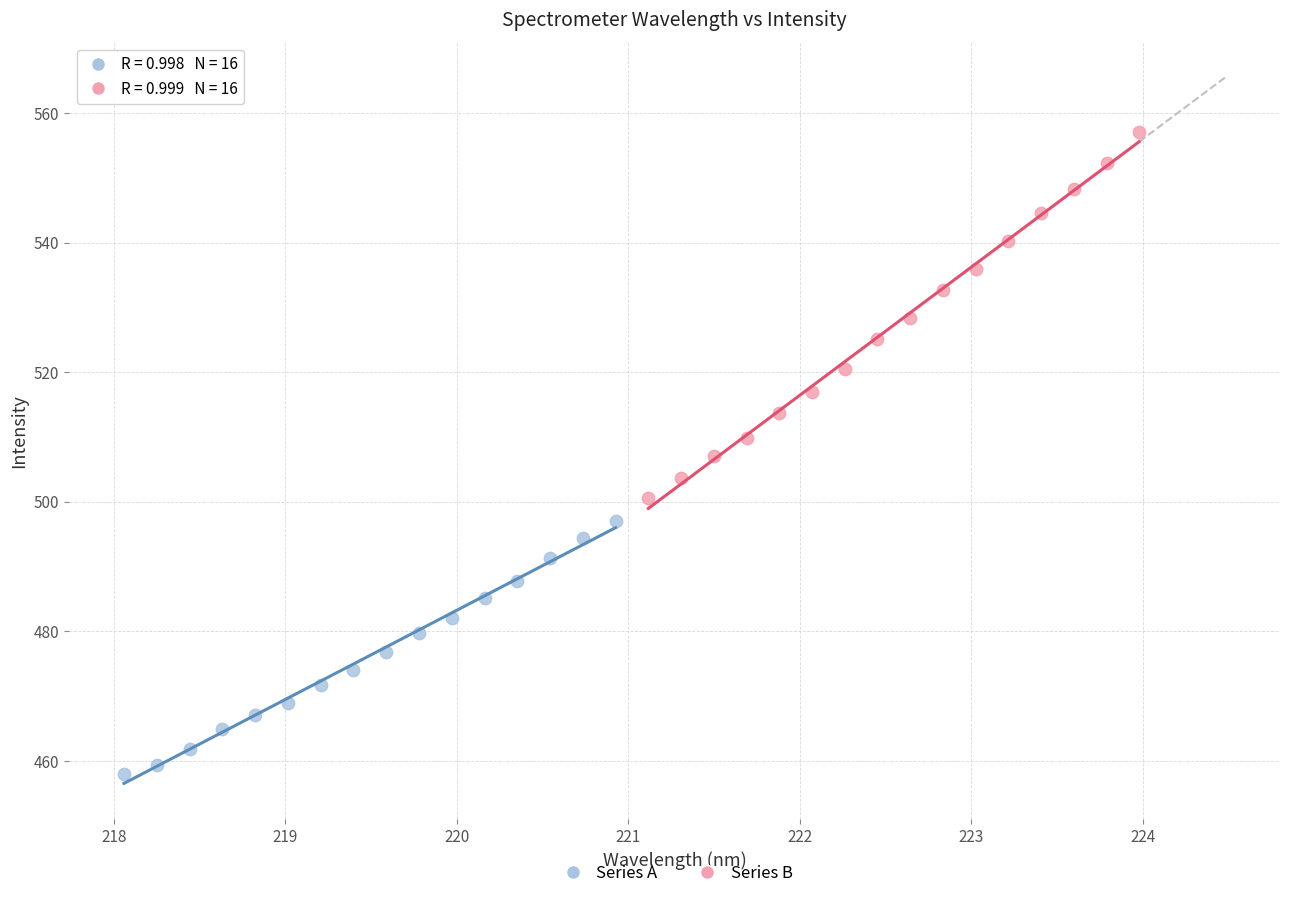

What are all the series names shown in the legend?

Series A, Series B